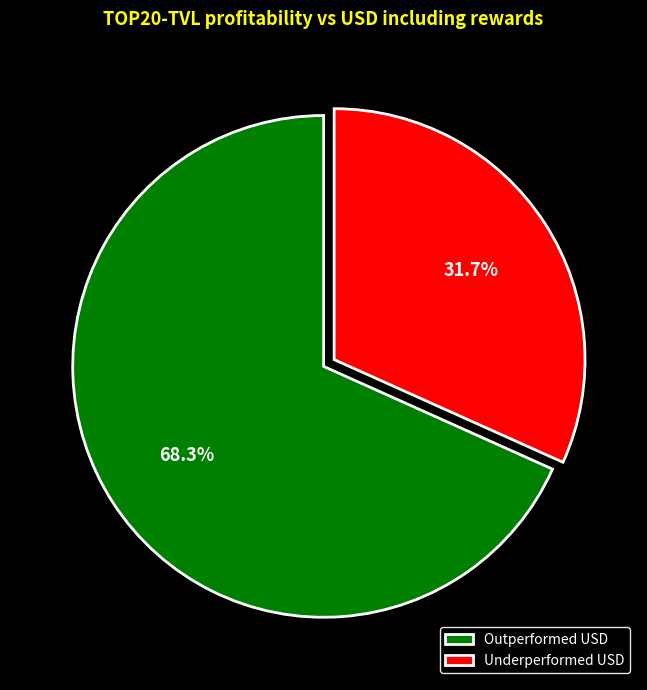

What portion of the pie excludes Outperformed USD?

31.7%